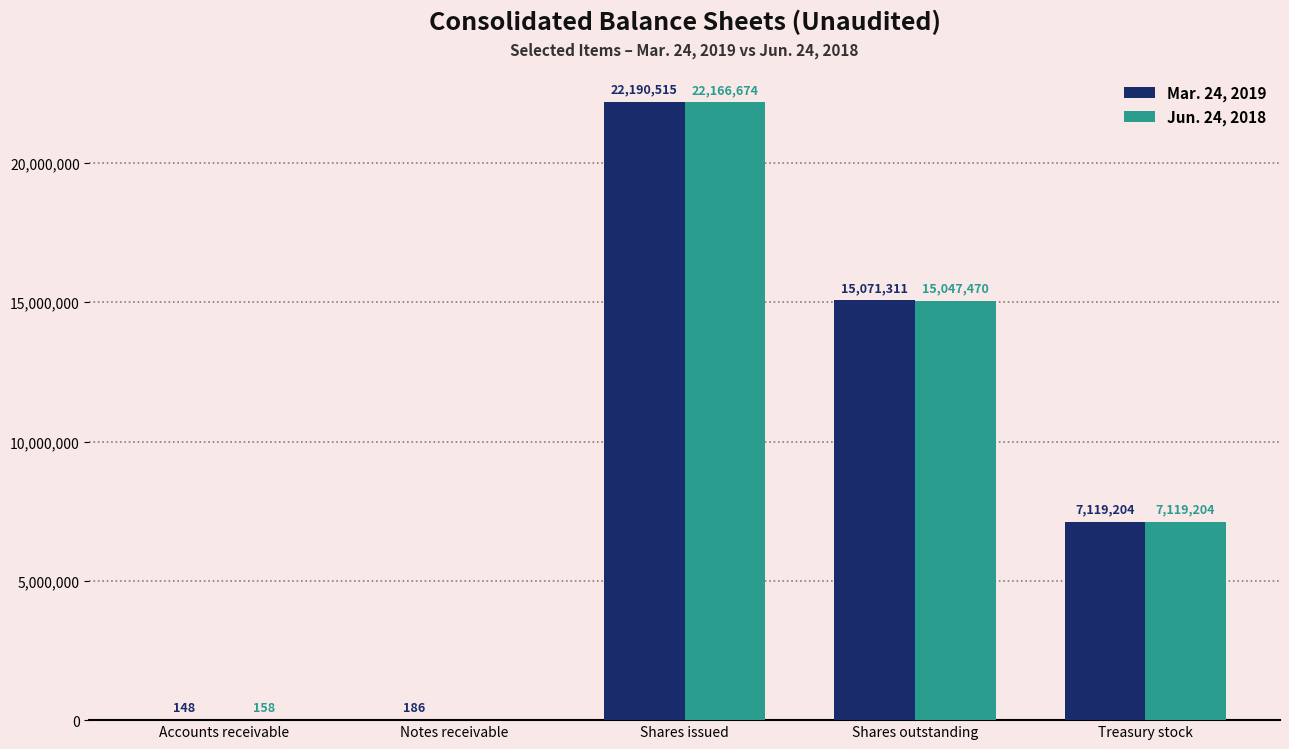

Which category has the highest value across all series?

Shares issued